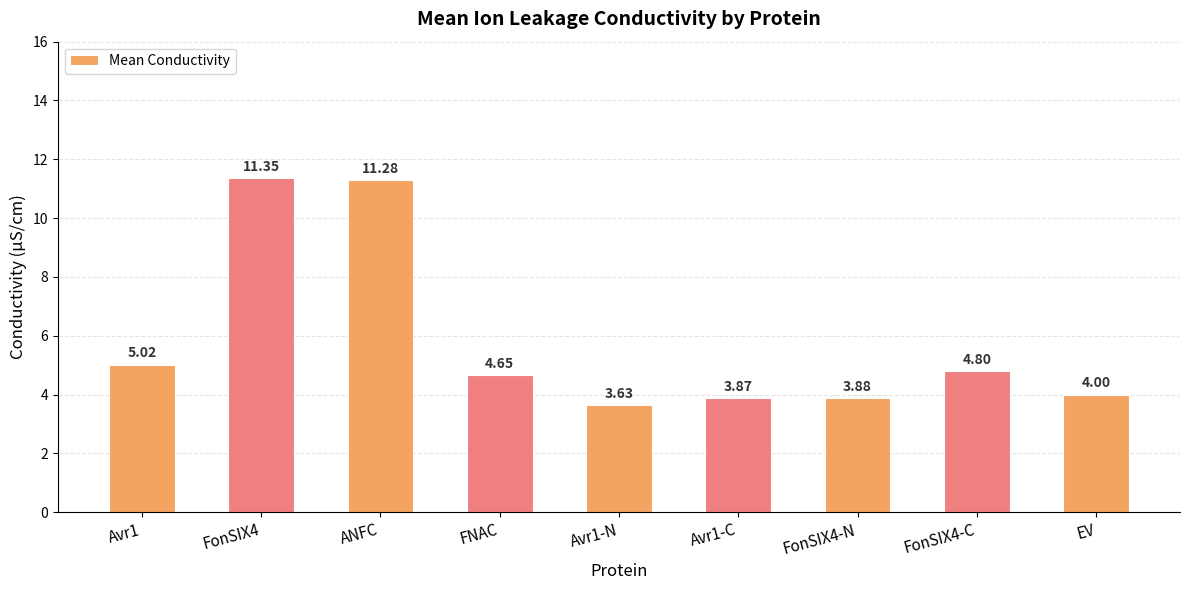

What is the average value?

5.8